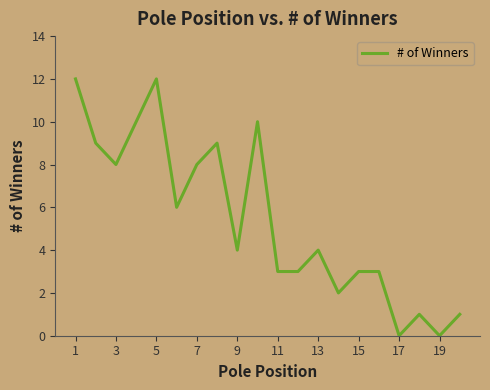

What is the difference between the maximum and minimum values?

12